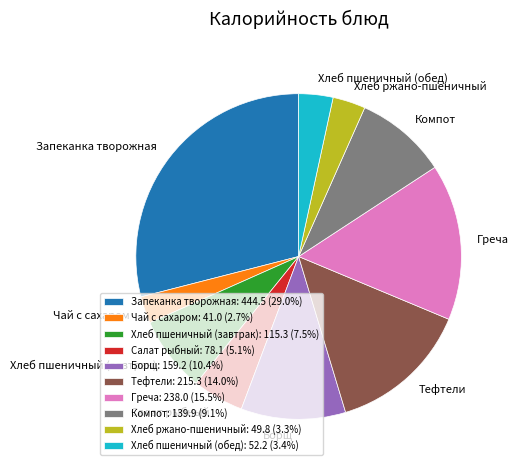

Does Хлеб пшеничный (обед) account for over 50% of the chart?

No